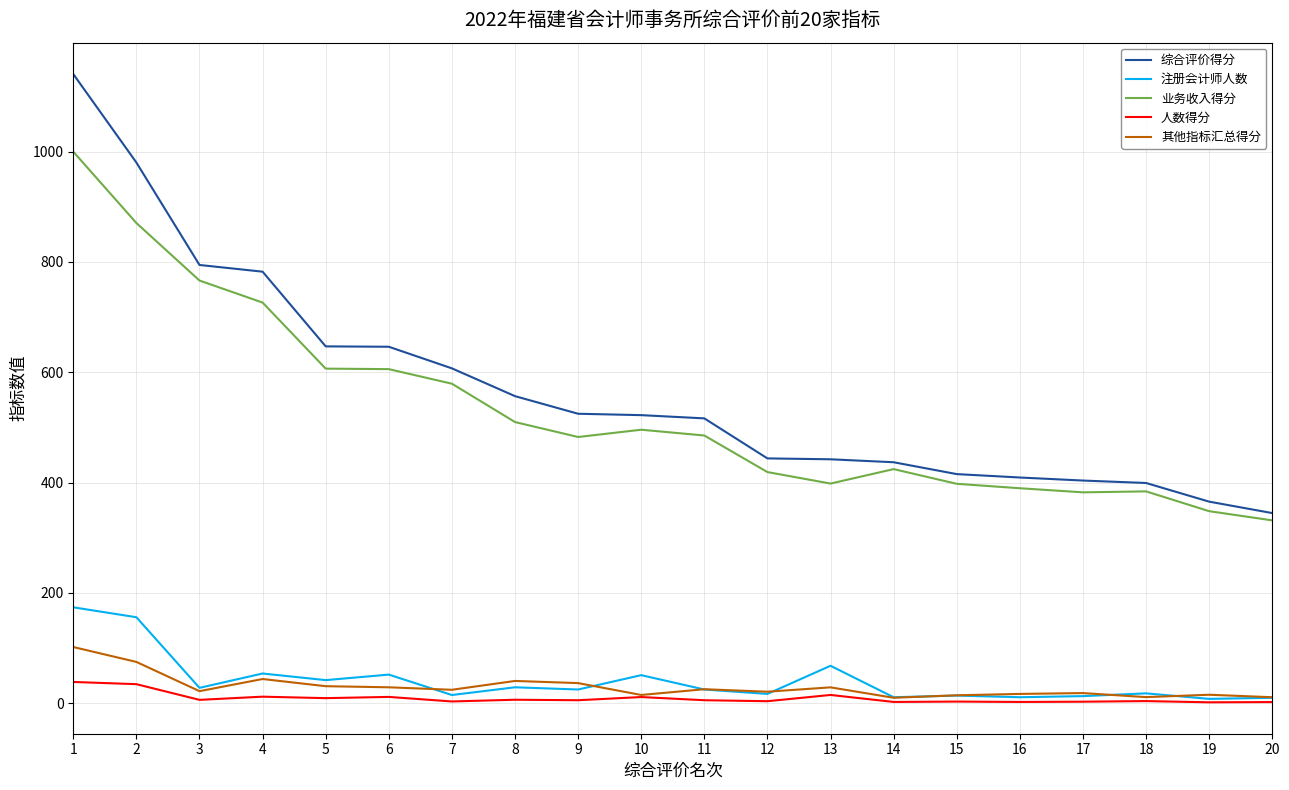

Which series has the widest spread of values?

综合评价得分